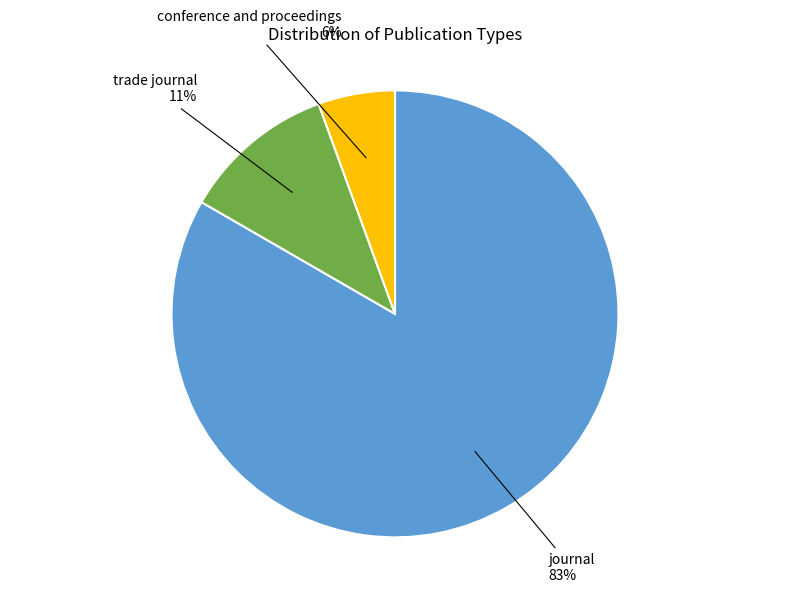

Does conference and proceedings represent more than half of the total?

No